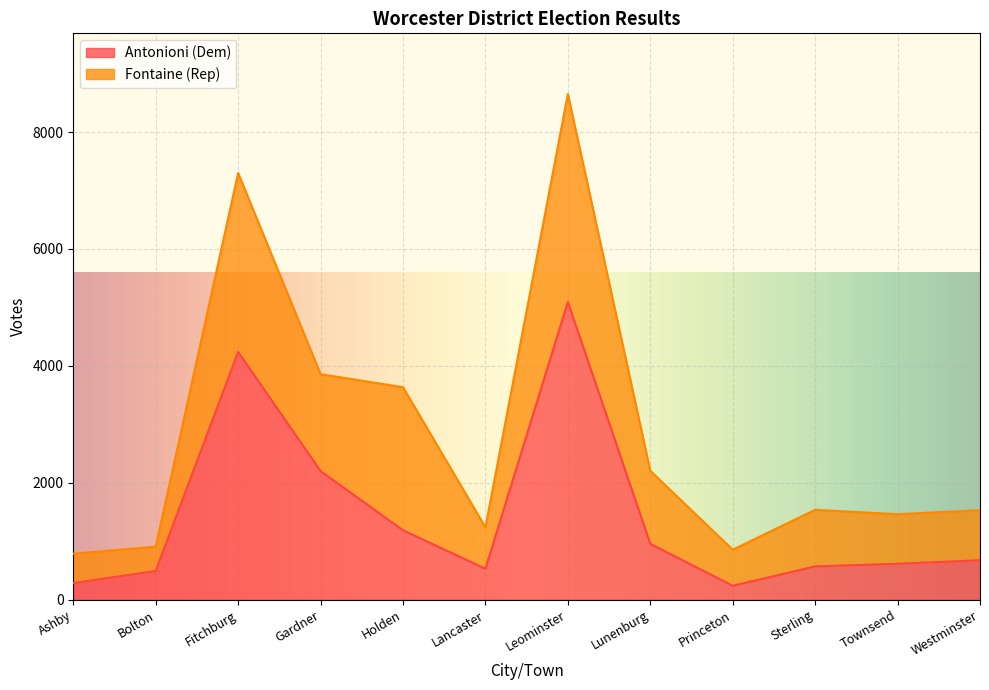

What is the difference between the values at Gardner and Princeton?

1961